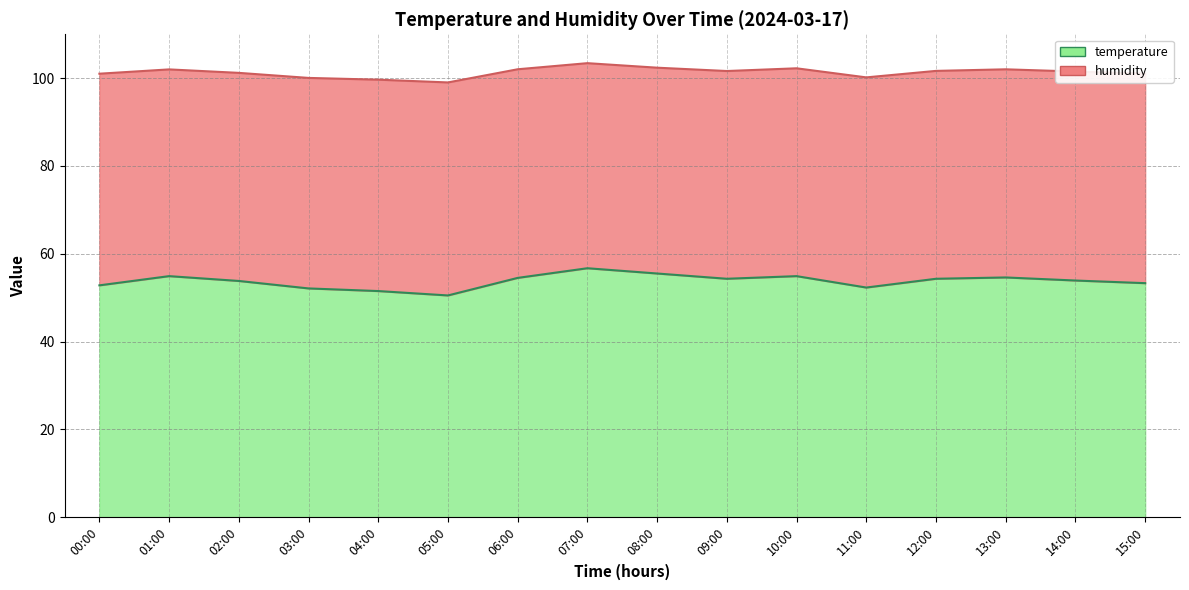

List the labels in order of value, largest first.

07:00, 08:00, 01:00, 10:00, 13:00, 06:00, 09:00, 12:00, 14:00, 02:00, 15:00, 00:00, 11:00, 03:00, 04:00, 05:00